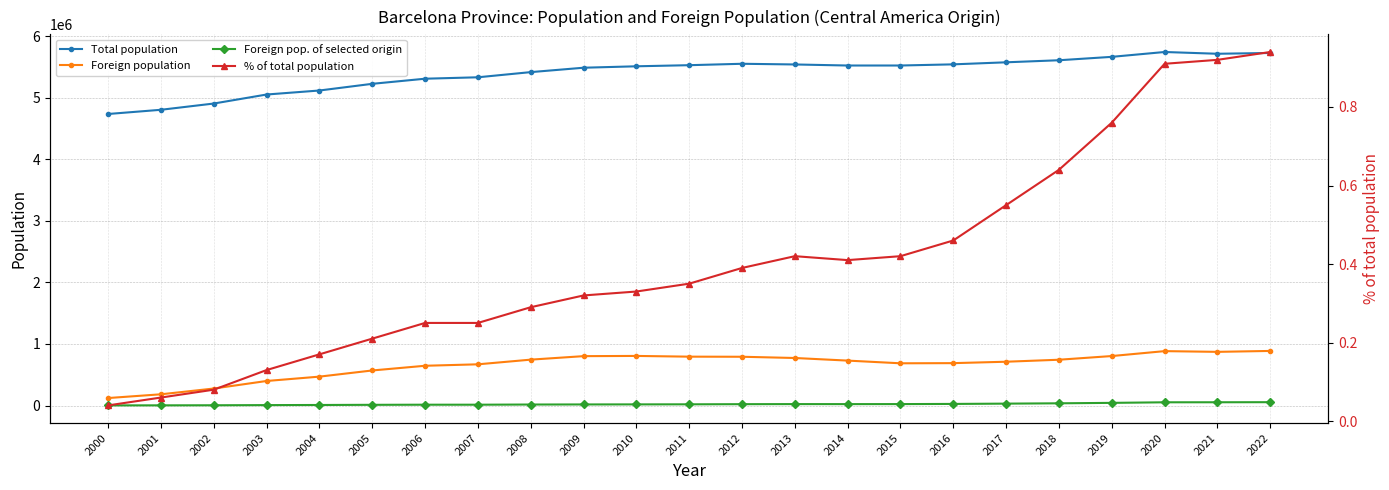

What is the minimum value for Foreign population?

121375.0